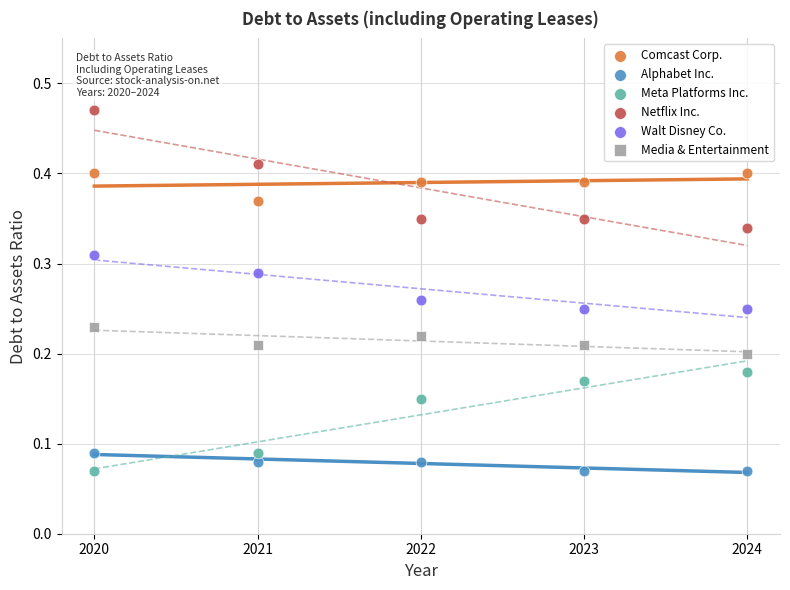

What is the X range (max minus min) for the scatter plot?

4.0